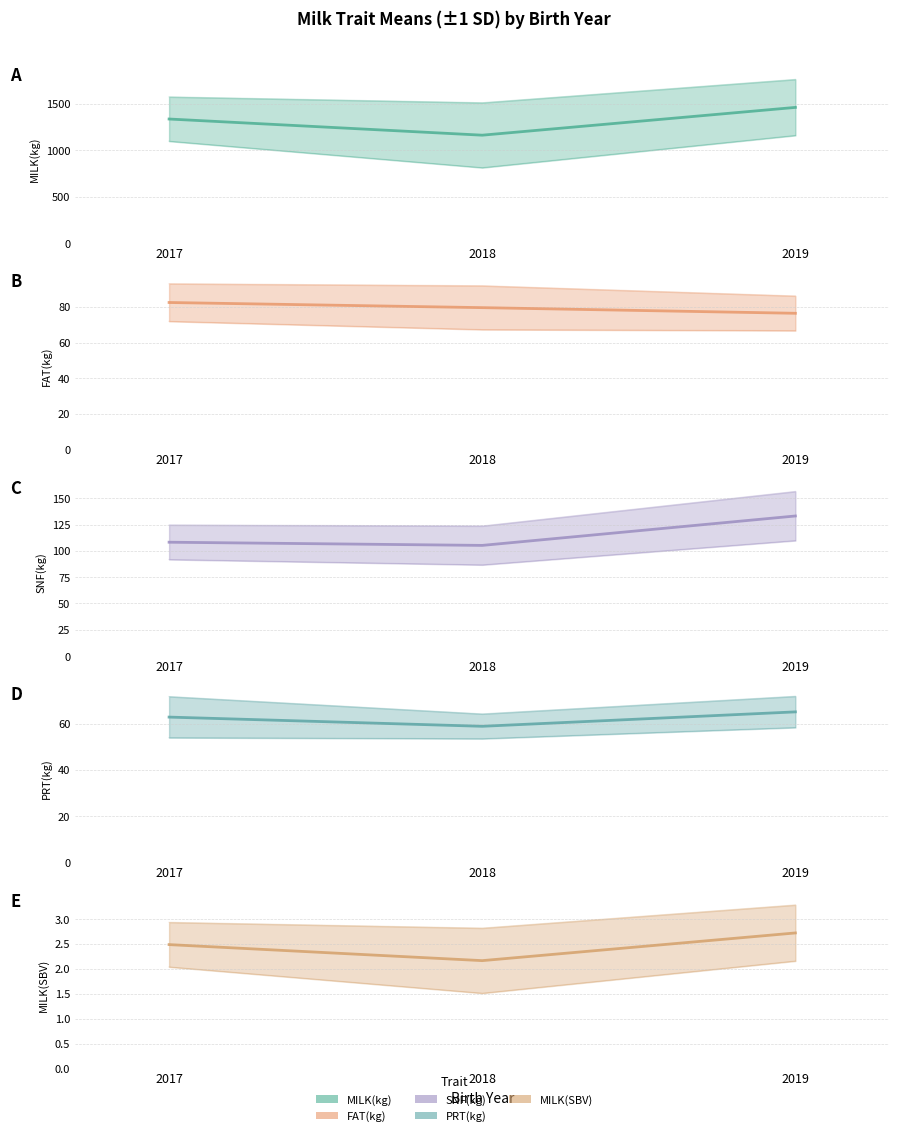

What is the difference between the second highest and minimum values in the FAT(kg) mean series?

3.2